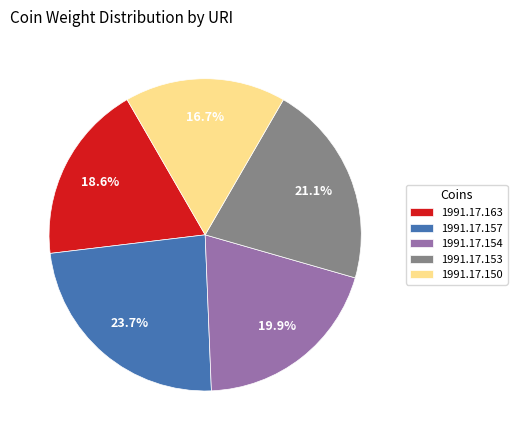

What percentage is the 1991.17.154 slice, to the nearest percent?

20%